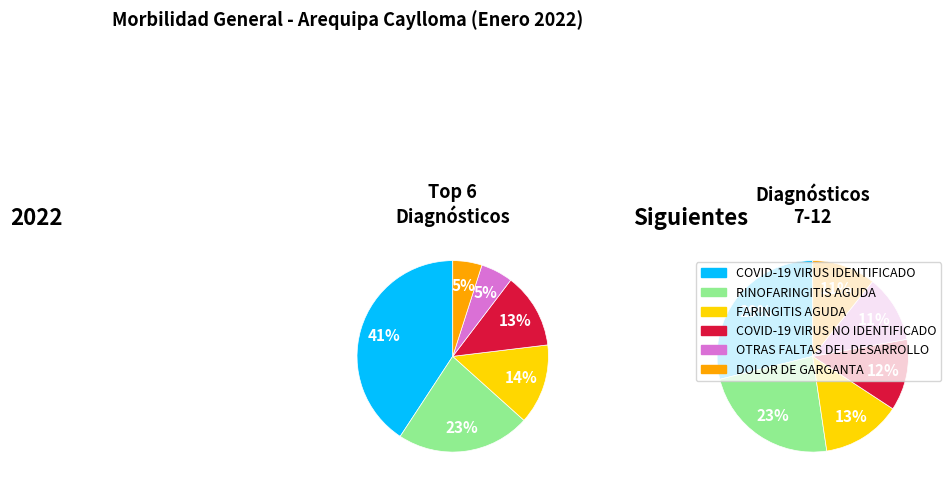

Is it true that COVID-19 VIRUS IDENTIFICADO is 38% of the pie?

False